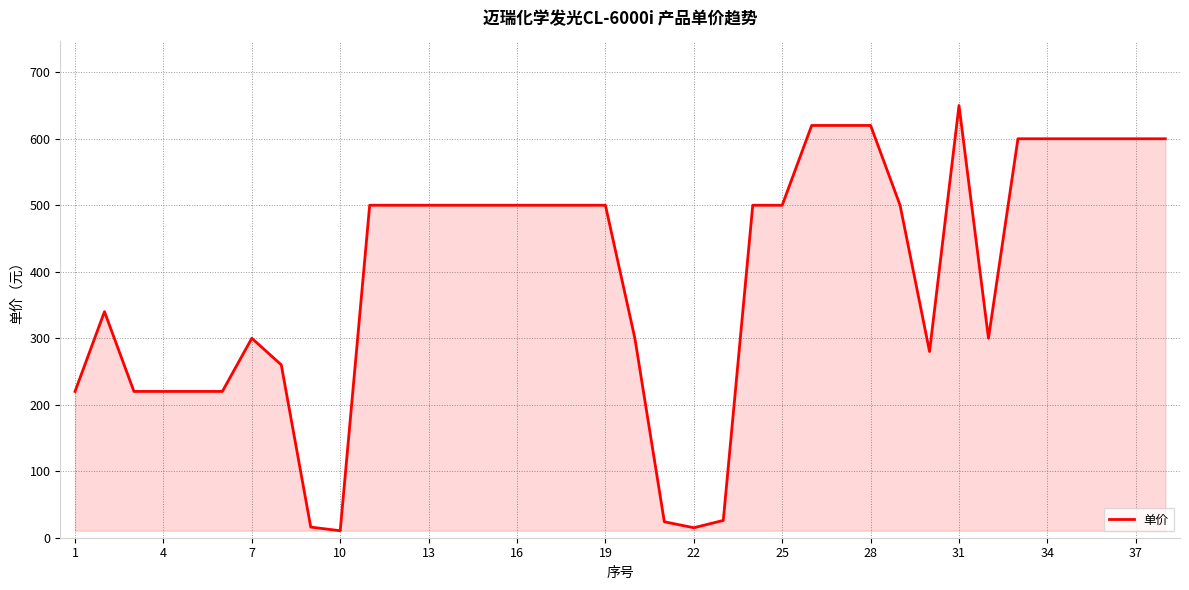

What is the difference between the maximum and minimum values?

639.5